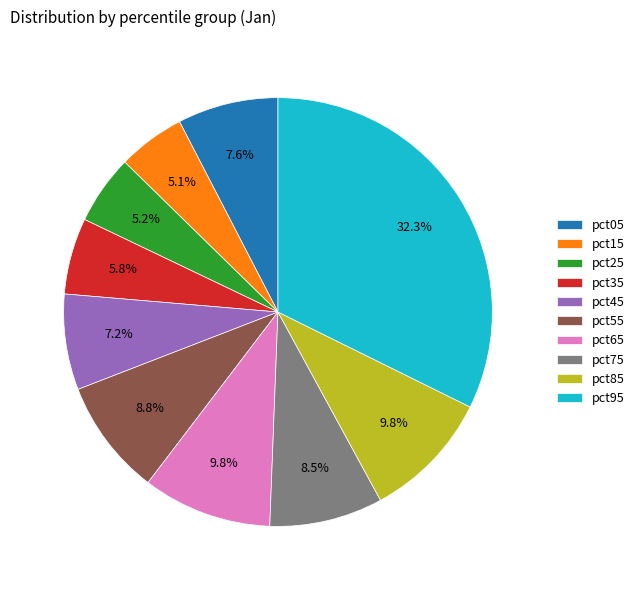

Does pct05 represent more than half of the total?

No